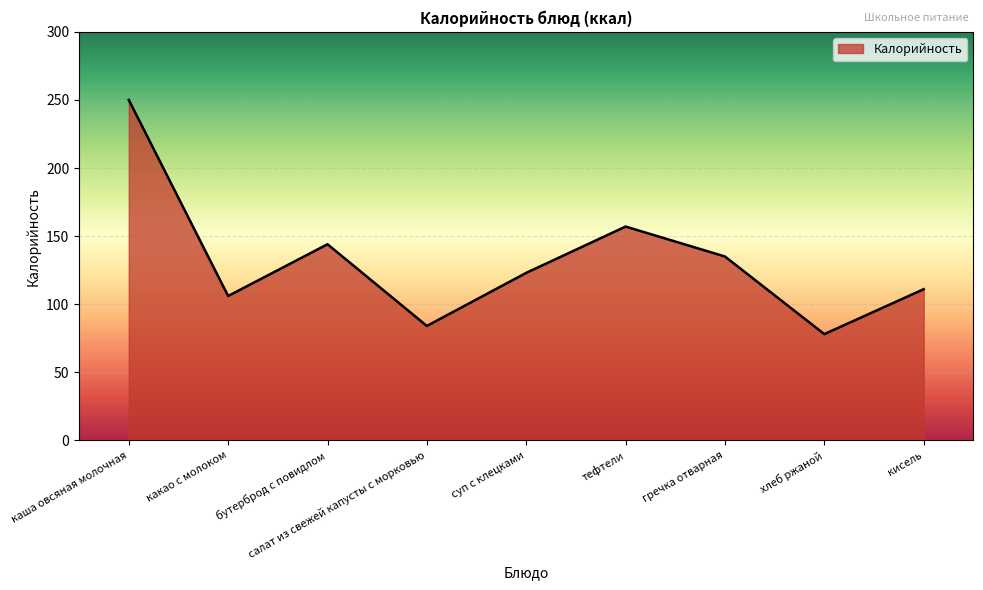

Rank the categories by value from highest to lowest.

каша овсяная молочная, тефтели, бутерброд с повидлом, гречка отварная, суп с клецками, кисель, какао с молоком, салат из свежей капусты с морковью, хлеб ржаной